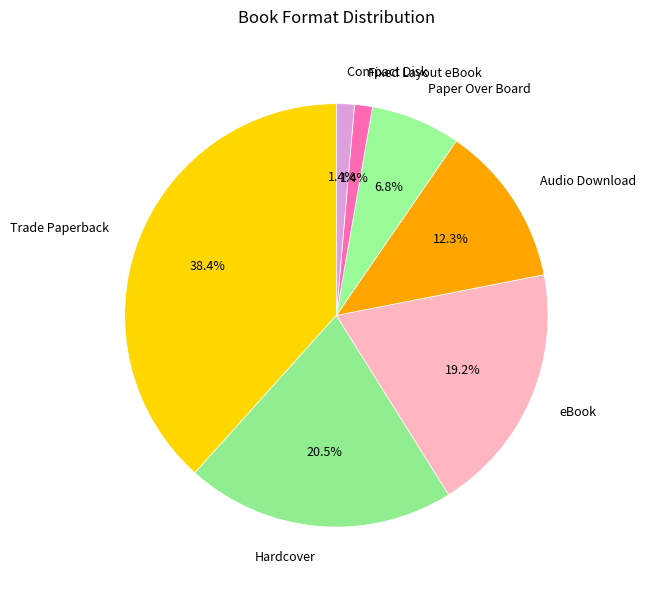

To the nearest percent, what is the difference between the Fixed Layout eBook and Trade Paperback slice percentages?

37%